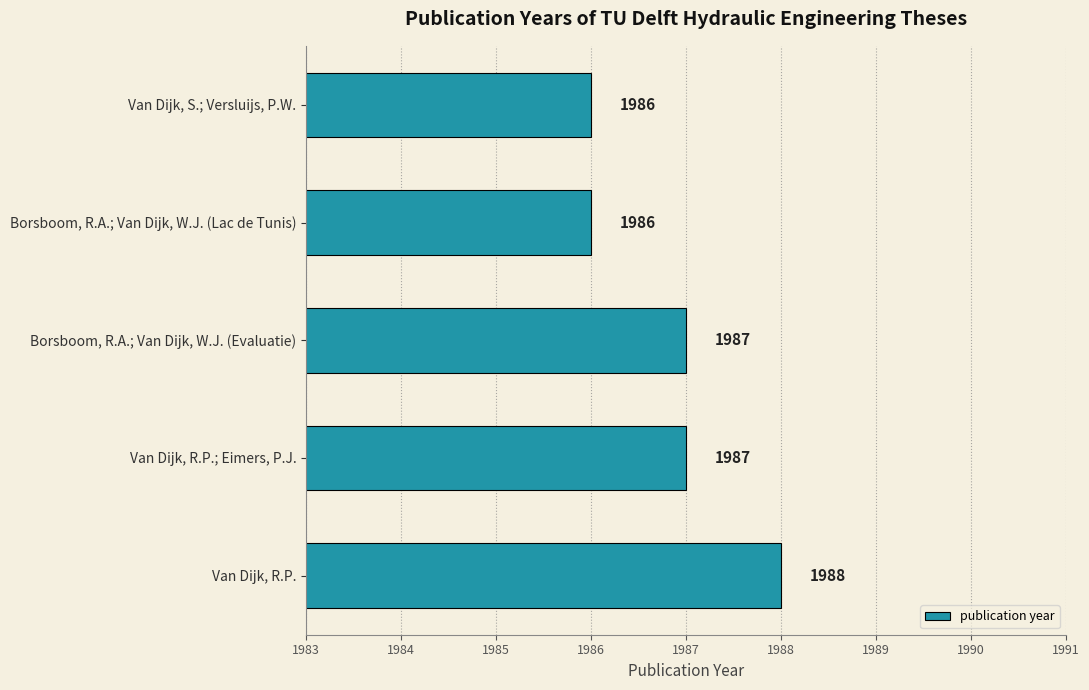

What is the sum of the values at Borsboom, R.A.; Van Dijk, W.J. (Lac de Tunis) and Van Dijk, R.P.?

3974